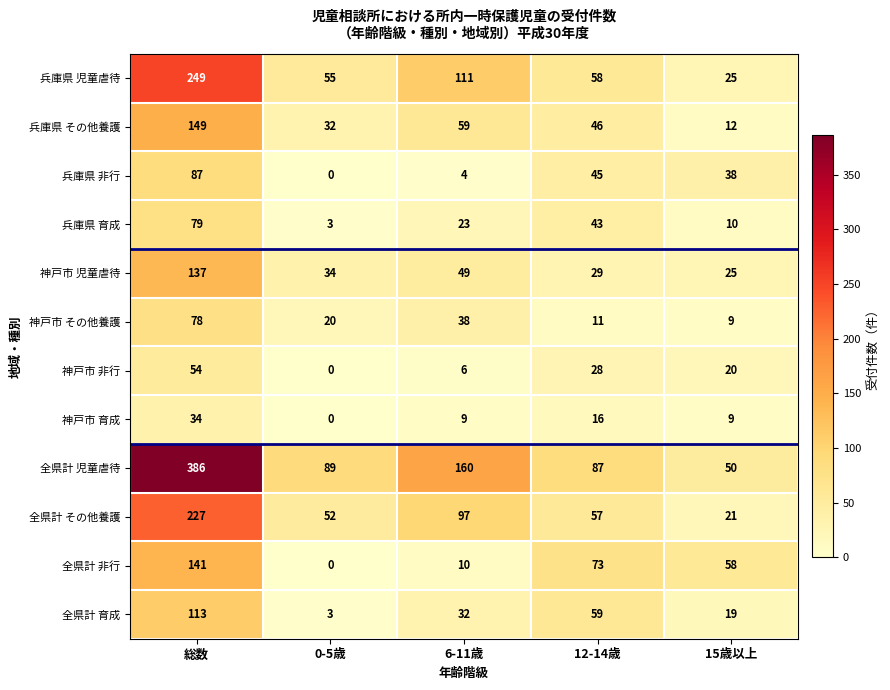

The 兵庫県 児童虐待 series shows 25 at 15歳以上. True or false?

True